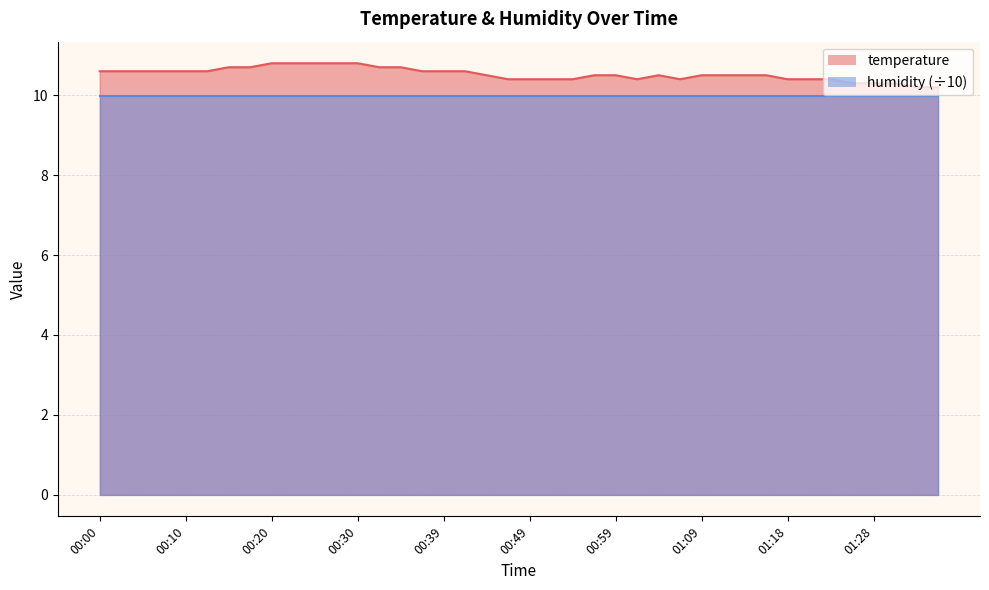

At which label is the value closest to 10?

01:33